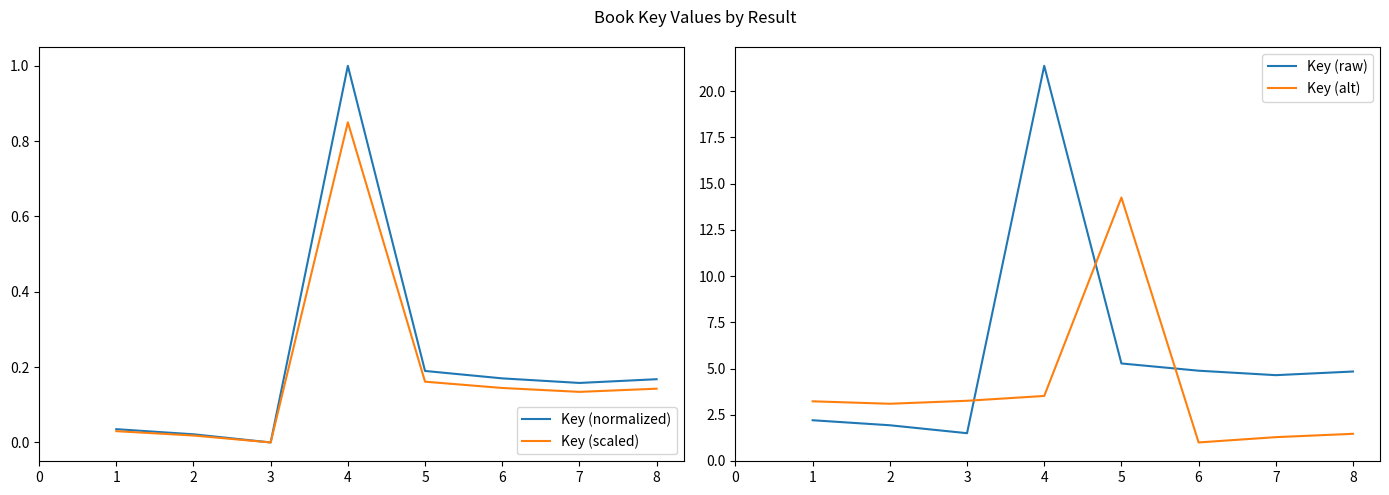

The value of Key (normalized) at 7 is 0.1. True or false?

False